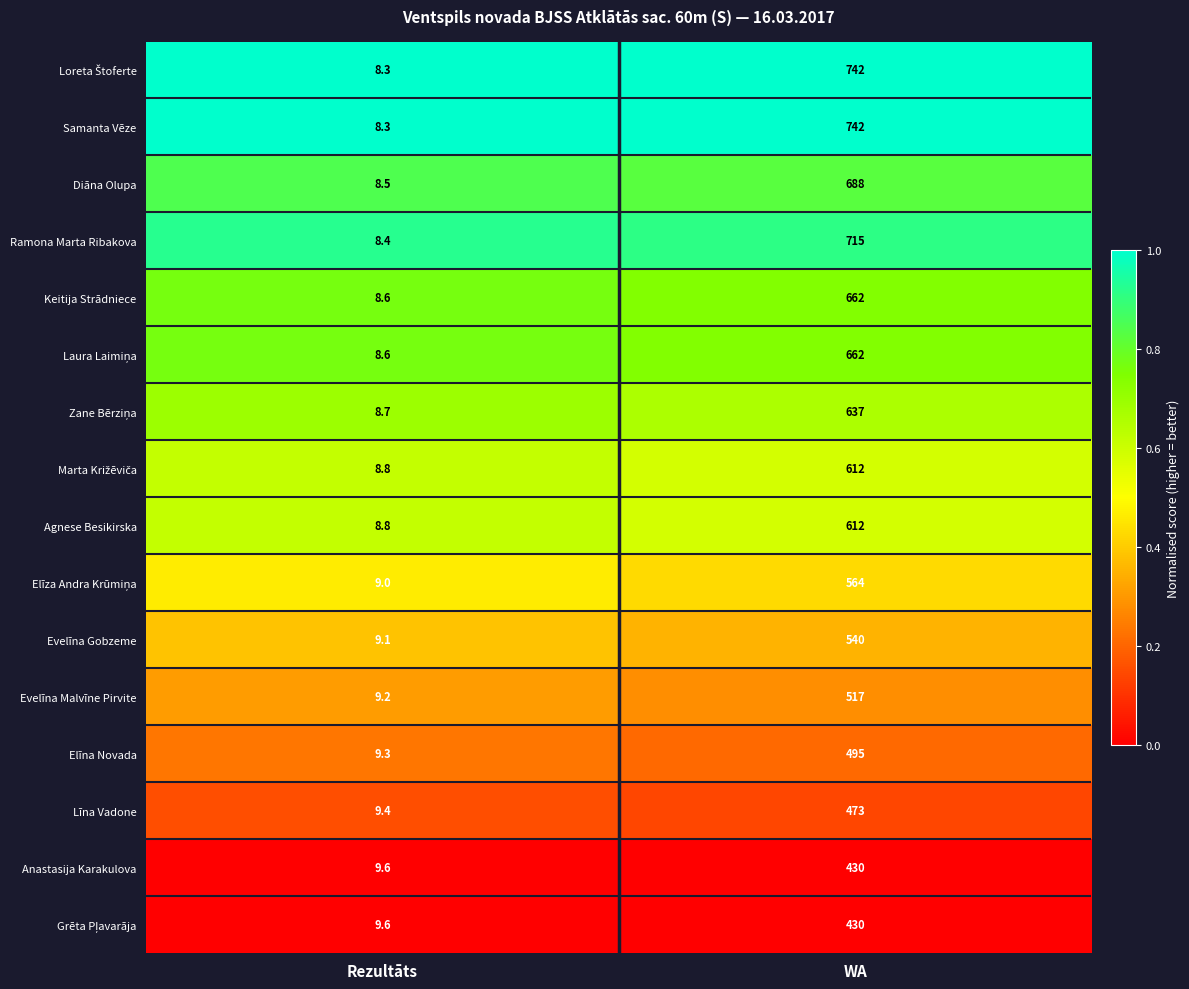

True or false: Diāna Olupa has a value of 4.9 at Rezultāts.

False